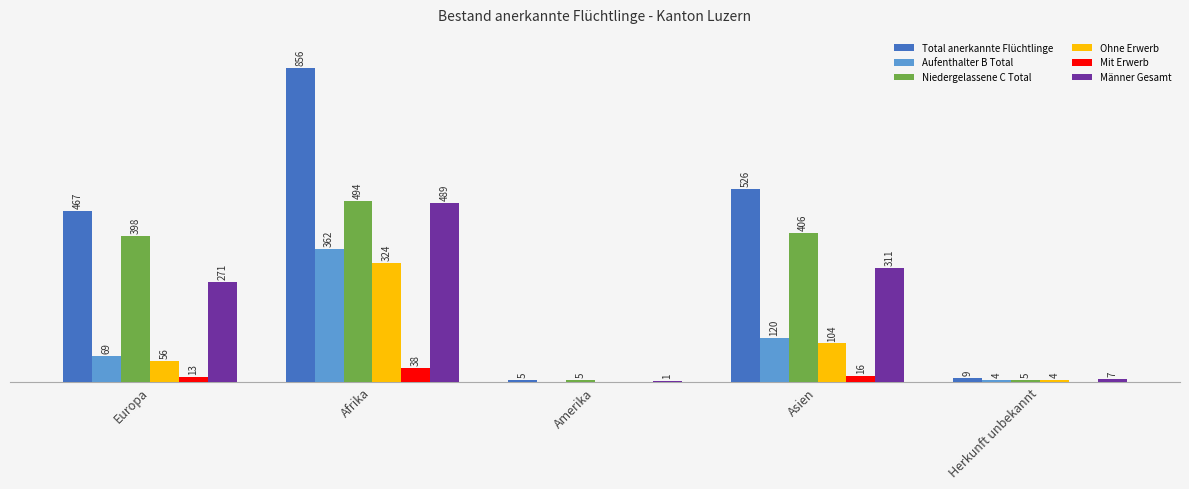

Are the bars horizontal?

No